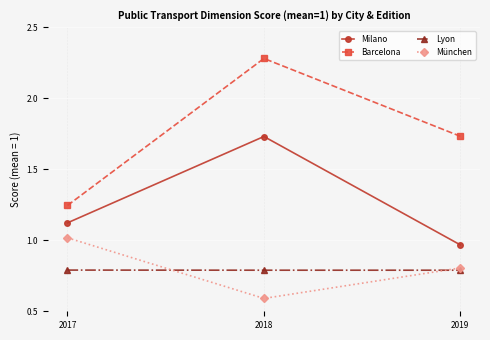

Which series has the largest range (max minus min)?

Barcelona